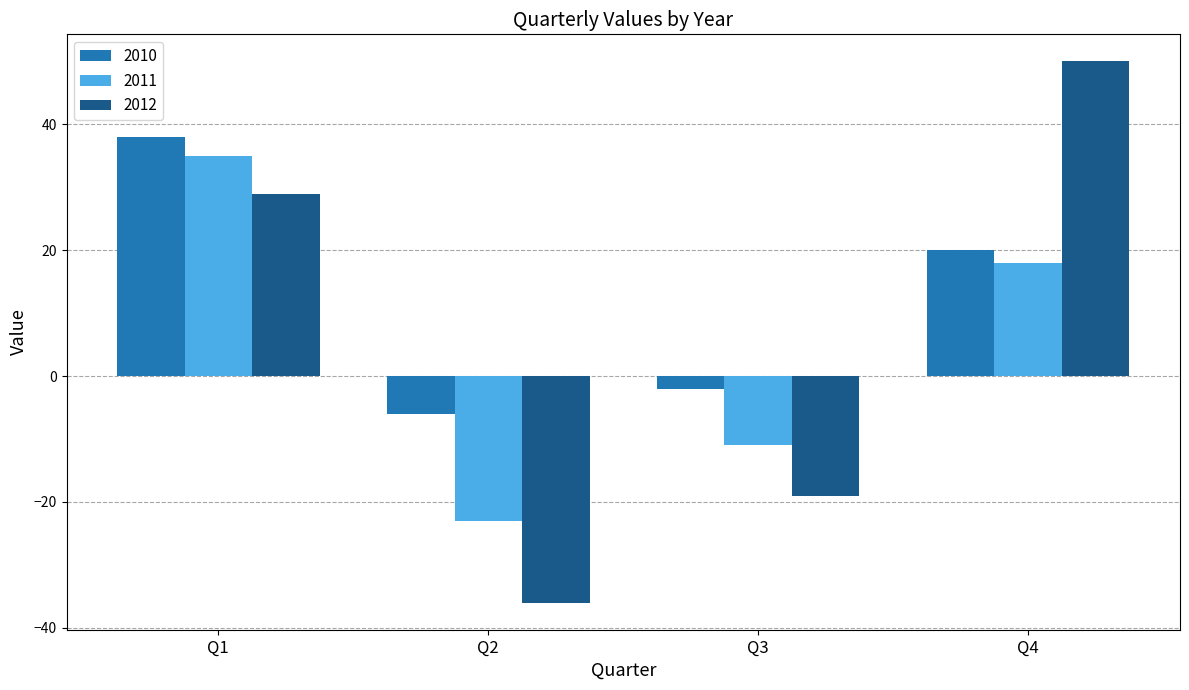

List the labels in order of 2012 value, largest first.

Q4, Q1, Q3, Q2